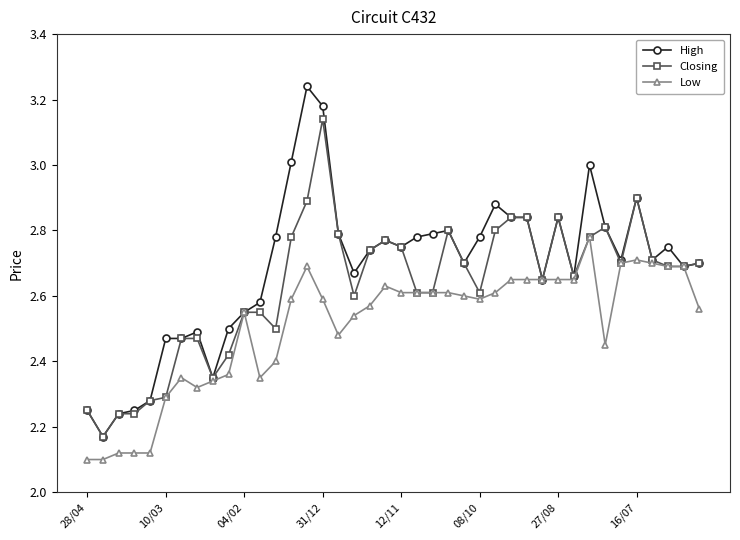

Which series has the largest range (max minus min)?

High